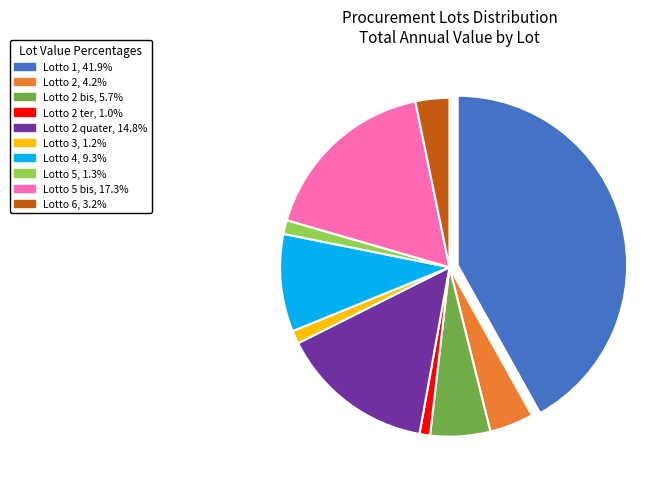

Is there any slice that represents more than half of the pie?

No